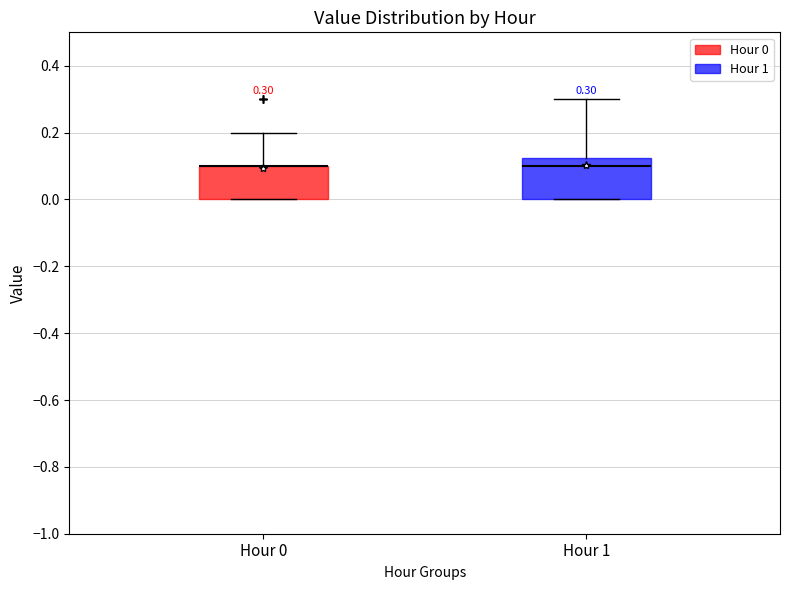

Comparing the boxes themselves (not the whiskers), which one is the tallest?

Hour 1